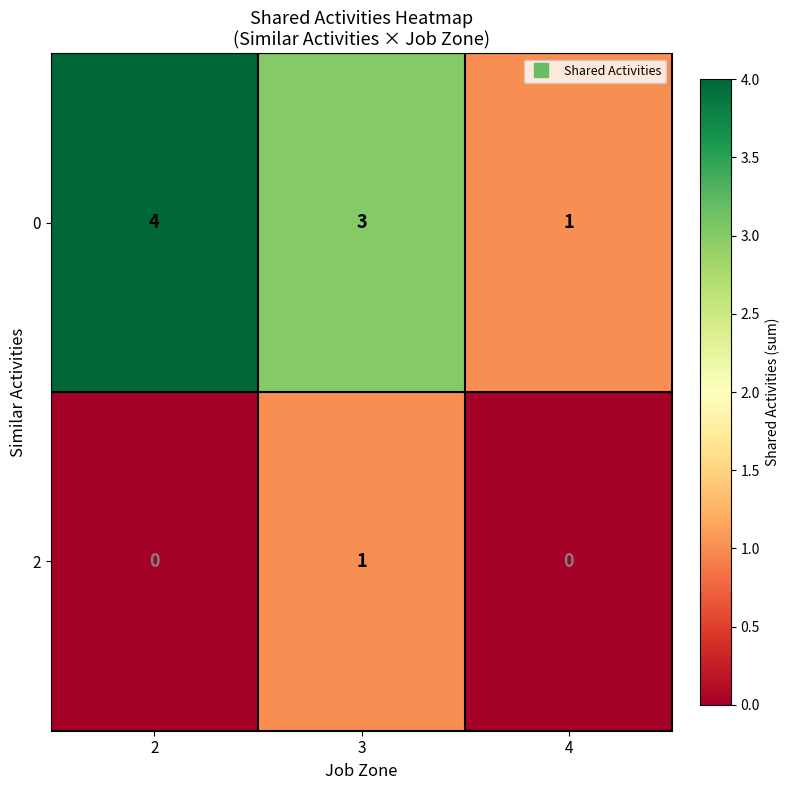

At how many categories does at least one series exceed 0?

3